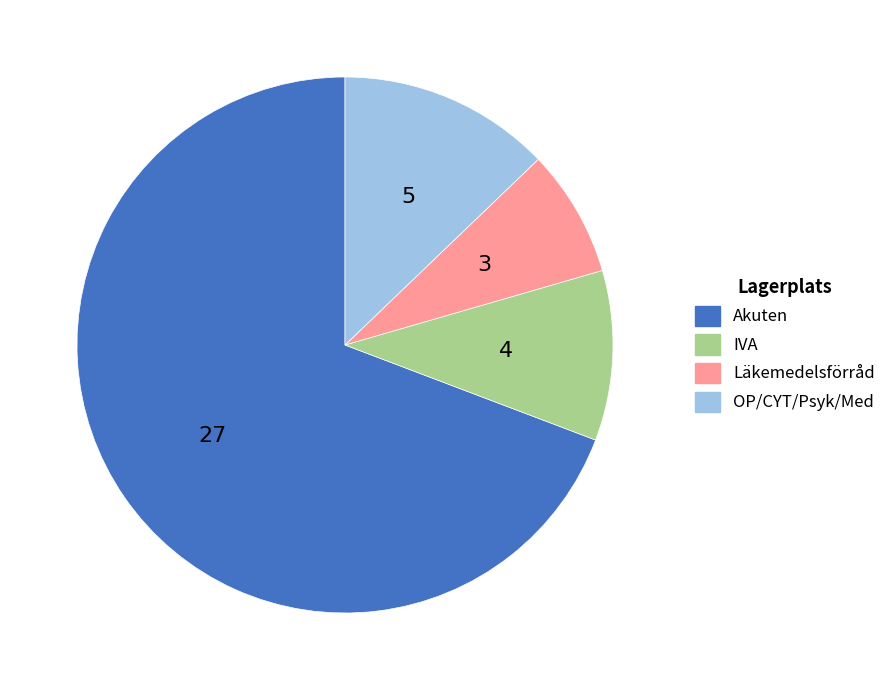

Does any single category account for the majority?

Yes